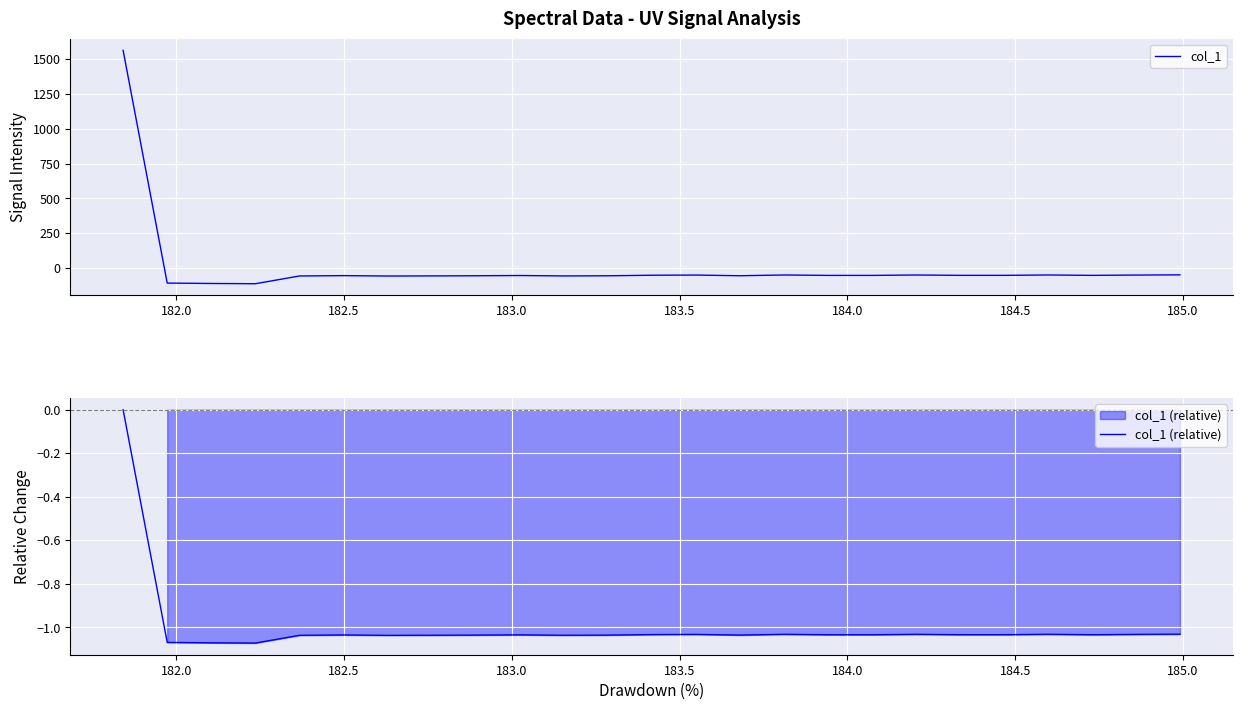

What is the minimum value for col_1?

-112.9